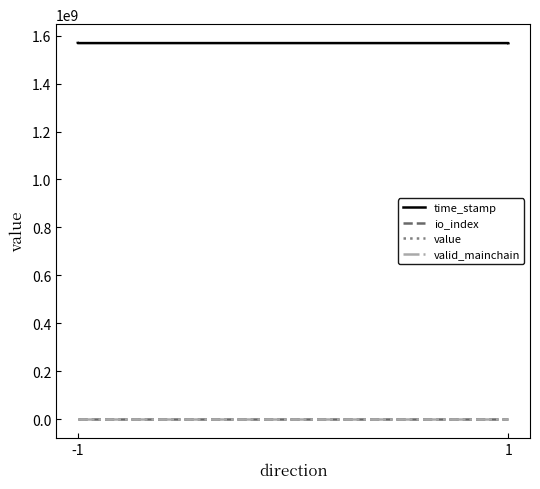

True or false: valid_mainchain has more than 2 interior local peaks.

False